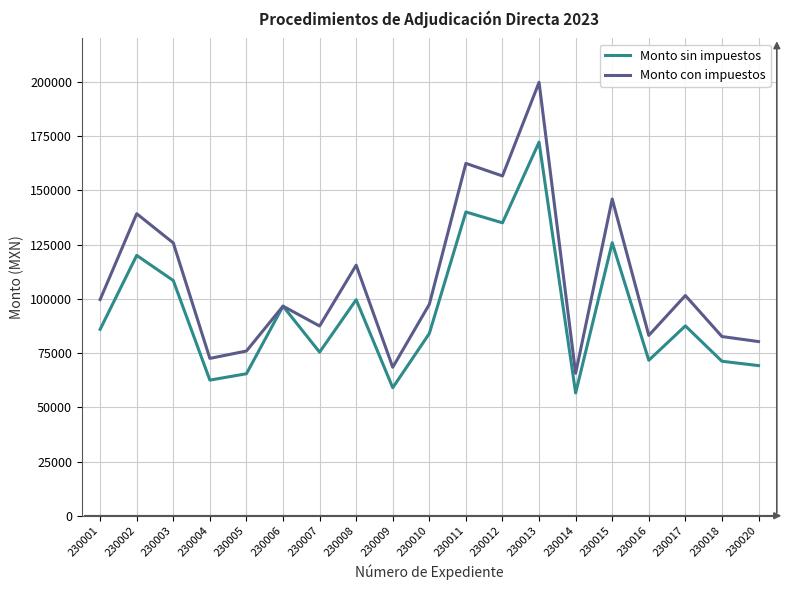

The value of Monto sin impuestos at 230008 is 99550.0. True or false?

True